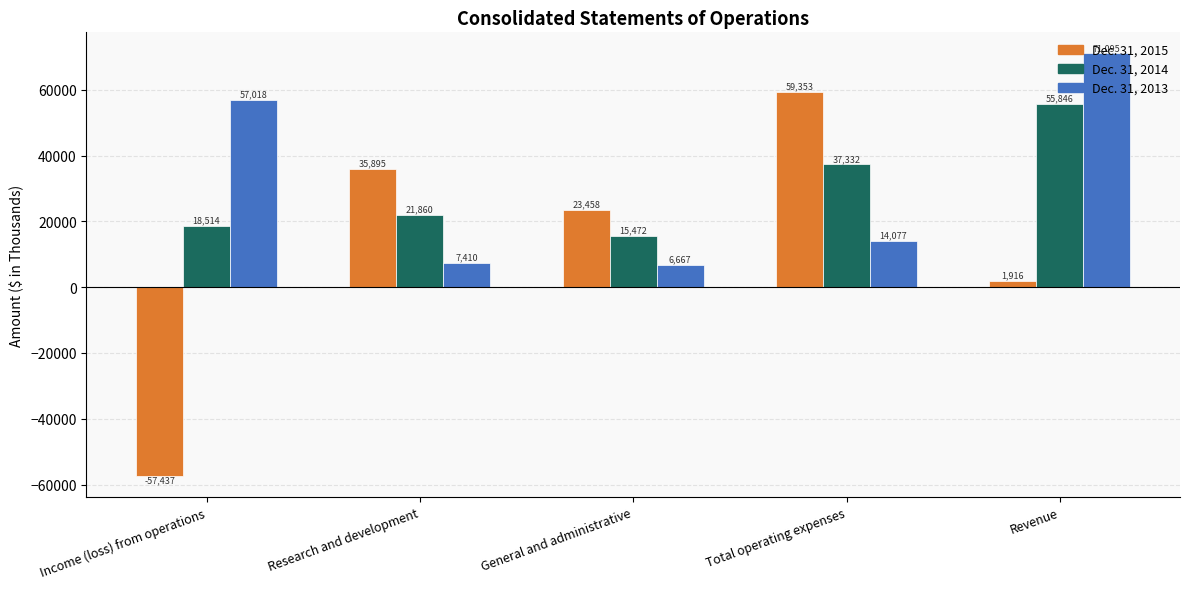

Does the chart contain stacked bars?

No